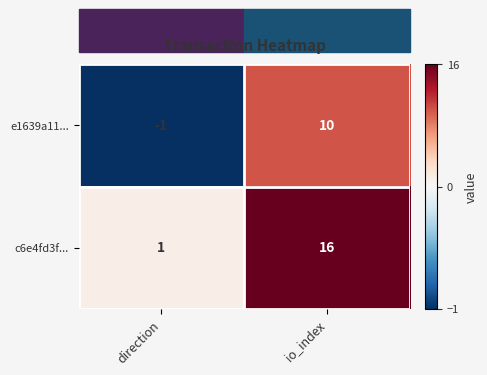

Which series has the largest total across all categories?

c6e4fd3f...